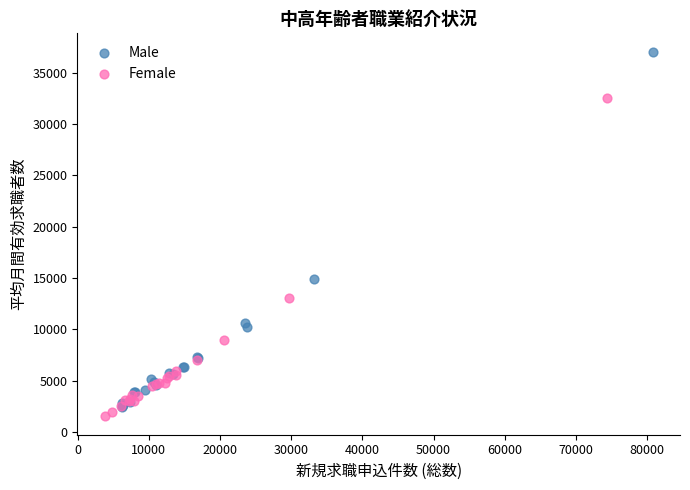

Which series has the widest spread of Y values?

Male